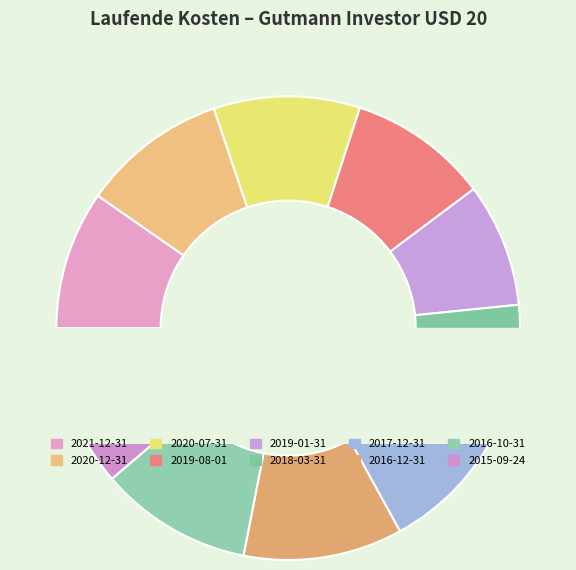

Which has a higher value, 2021-12-31 or 2018-03-31?

2021-12-31